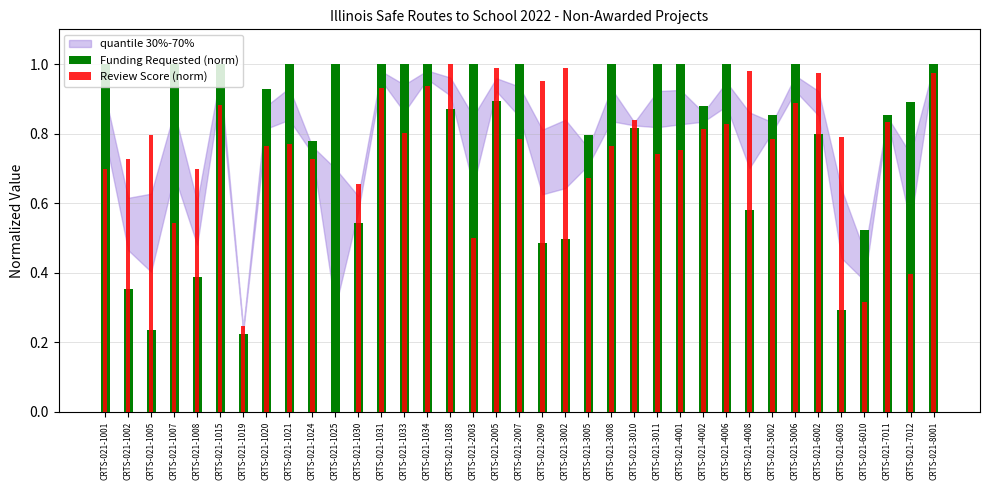

Rank the series by their maximum value, from lowest to highest.

Funding Requested (norm), Review Score (norm)